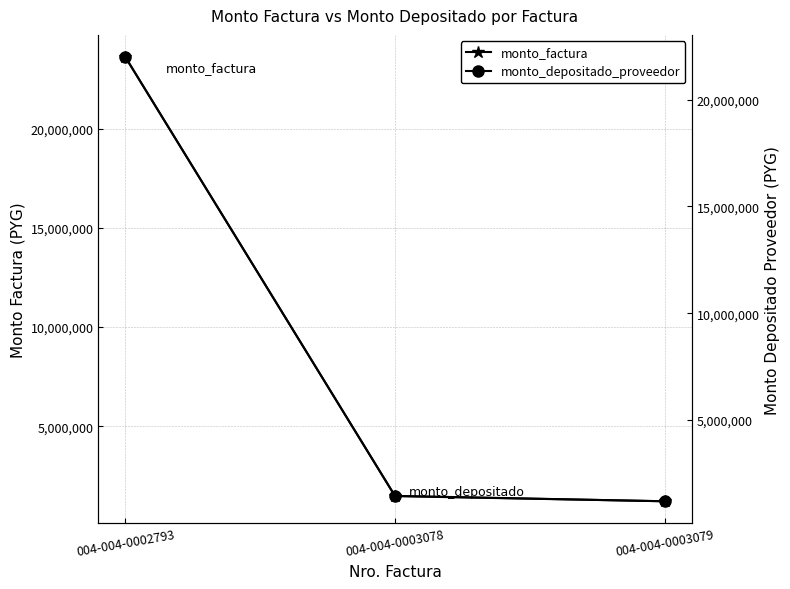

What is the difference between the maximum and minimum values in the monto_depositado_proveedor series?

20821826